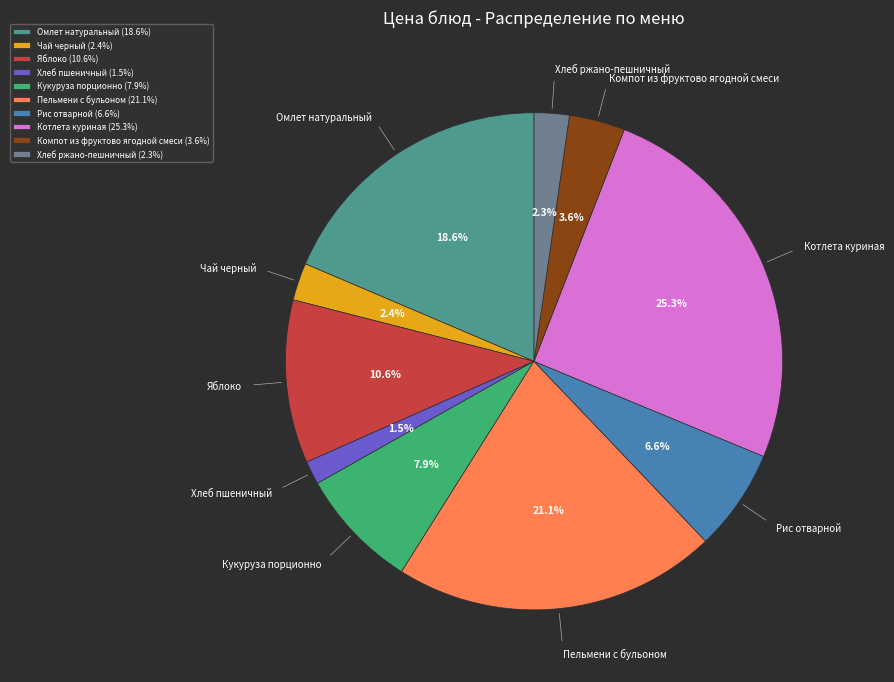

To the nearest percent, what portion does Компот из фруктово ягодной смеси represent?

4%